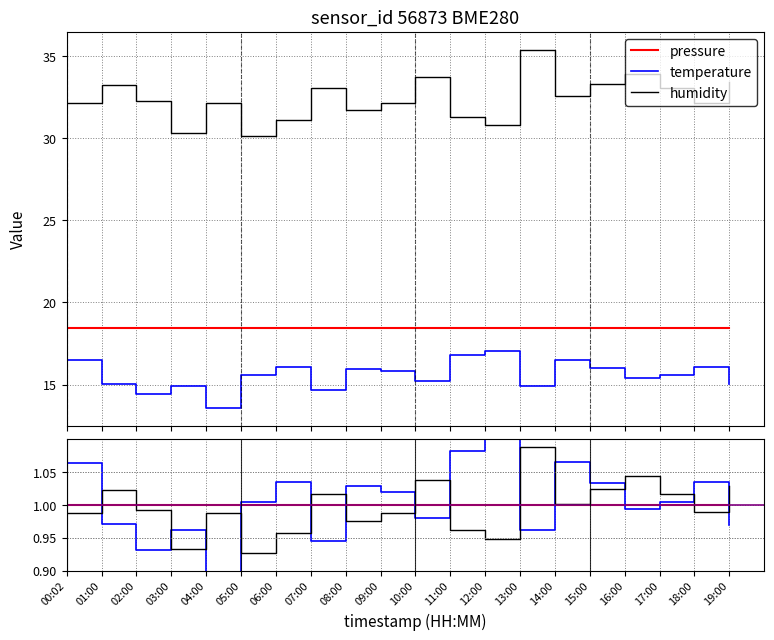

What is the label of the 15th point from the right?

05:00